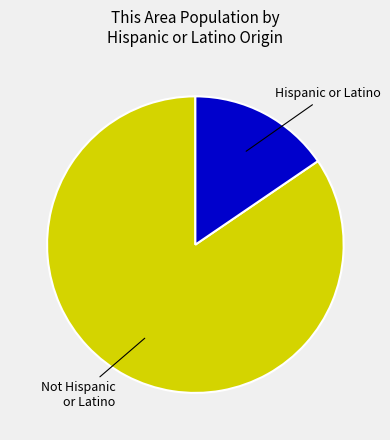

Count the number of slices in the pie.

2